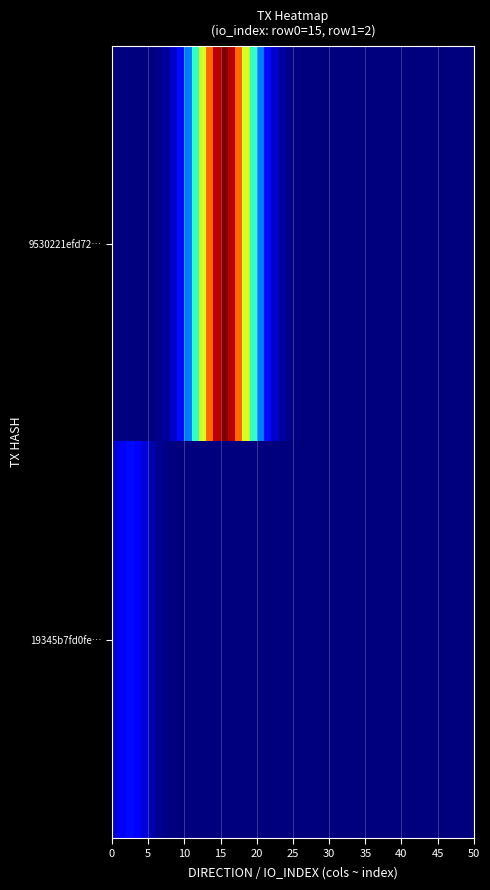

List the series in order of their overall mean, lowest first.

19345b7fd0fed0e1a6787a4162ecc83725202b7, 9530221efd7229b6ea97de833e7a1be4e9db6ce